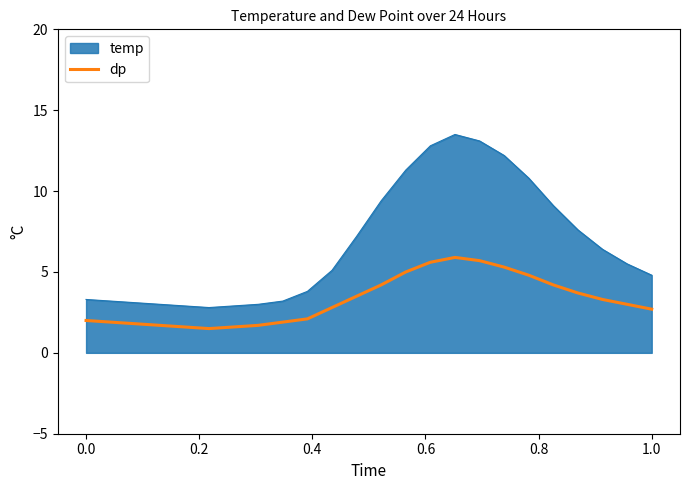

Which series has the largest total across all categories?

temp